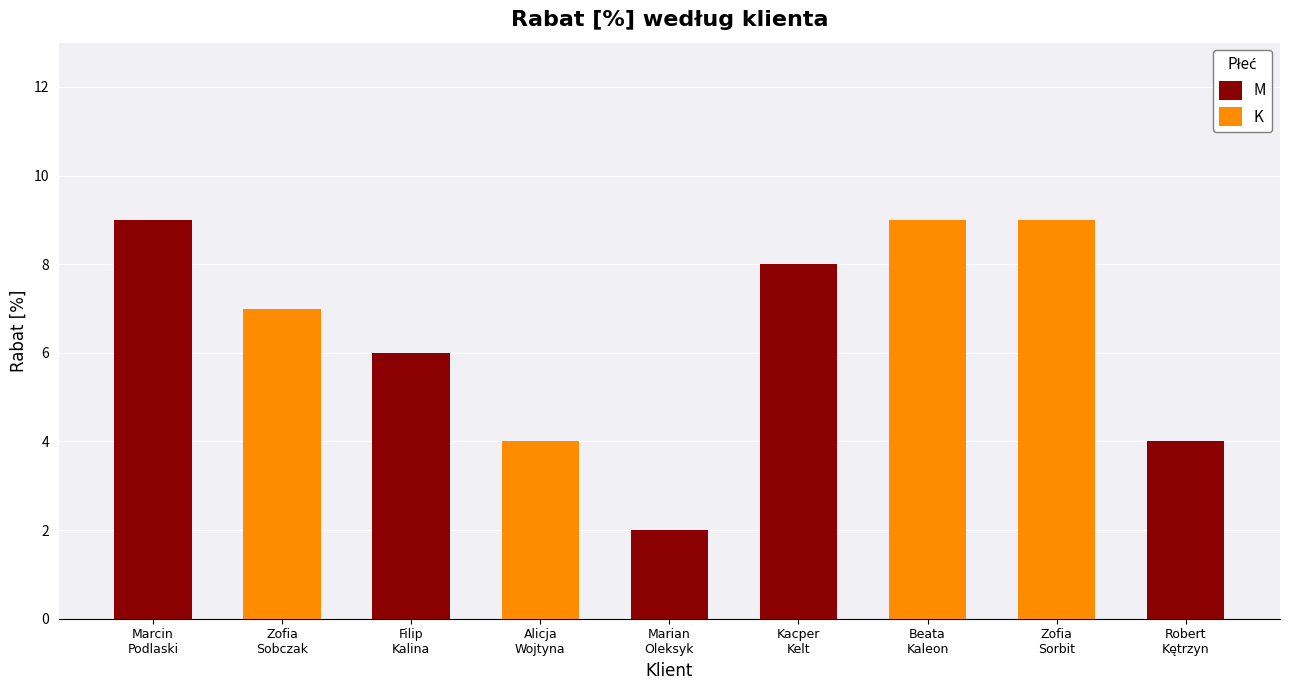

Reading left to right, list all the values displayed in this chart.

M: 9	0	6	0	2	8	0	0	4
K: 0	7	0	4	0	0	9	9	0